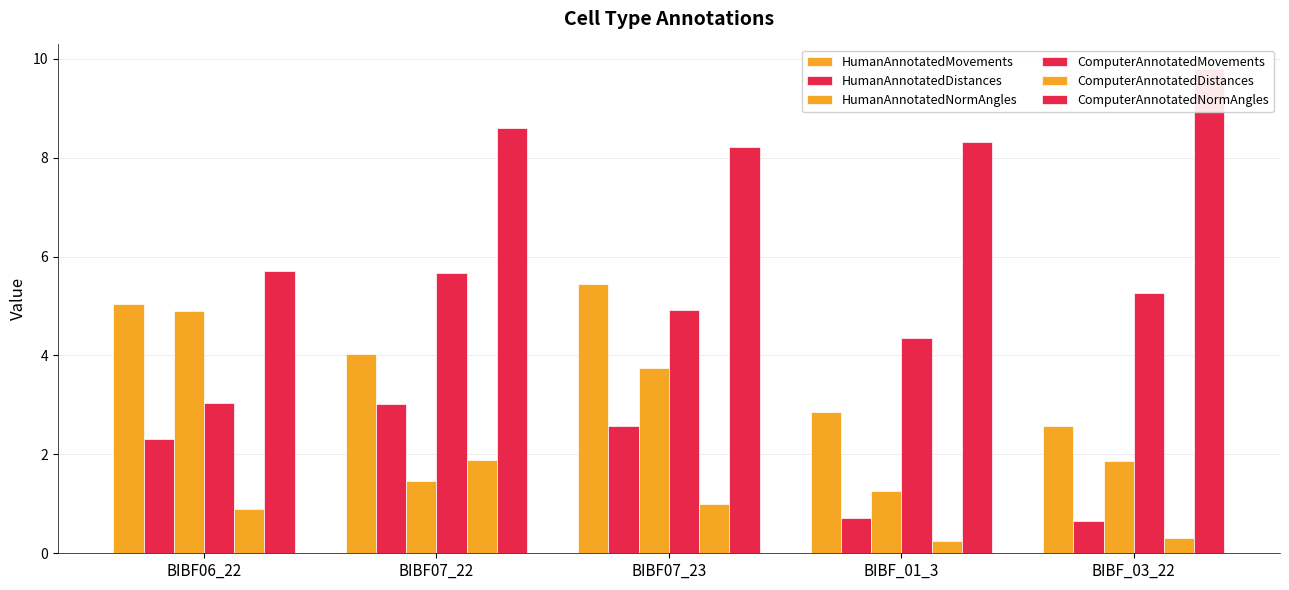

Where is HumanAnnotatedDistances nearest to the value 1?

BIBF_01_3